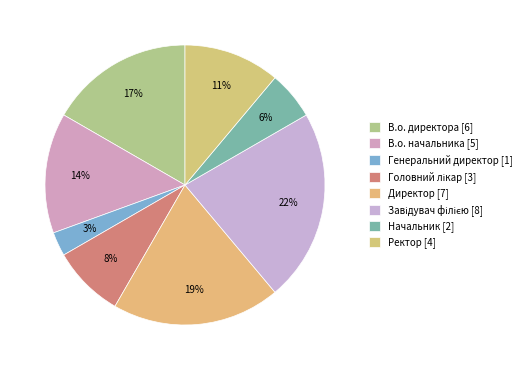

Rank the categories by value from highest to lowest.

Завідувач філією, Директор, В.о. директора, В.о. начальника, Ректор, Головний лікар, Начальник, Генеральний директор